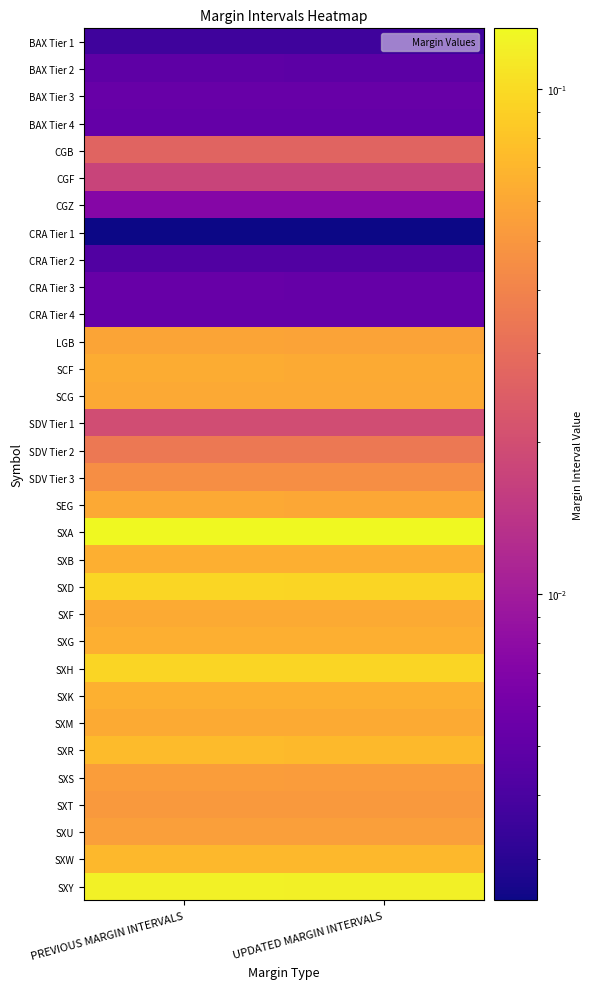

At how many categories does at least one series exceed 0?

2